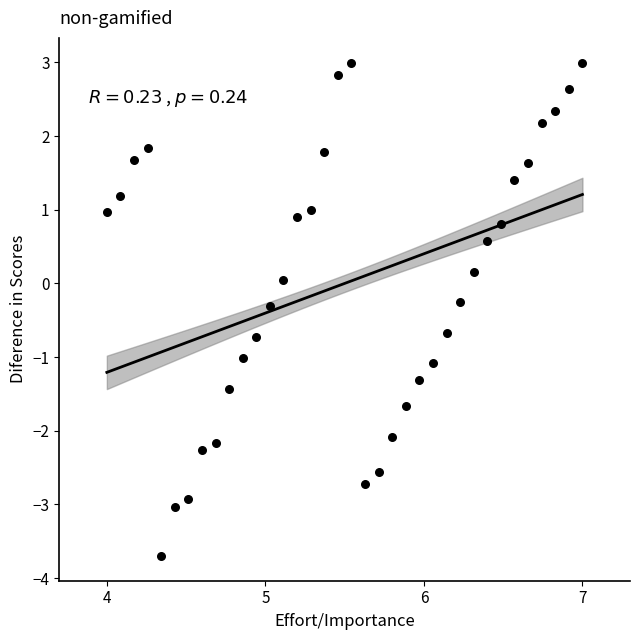

What is the range of X values (max minus min)?

3.0